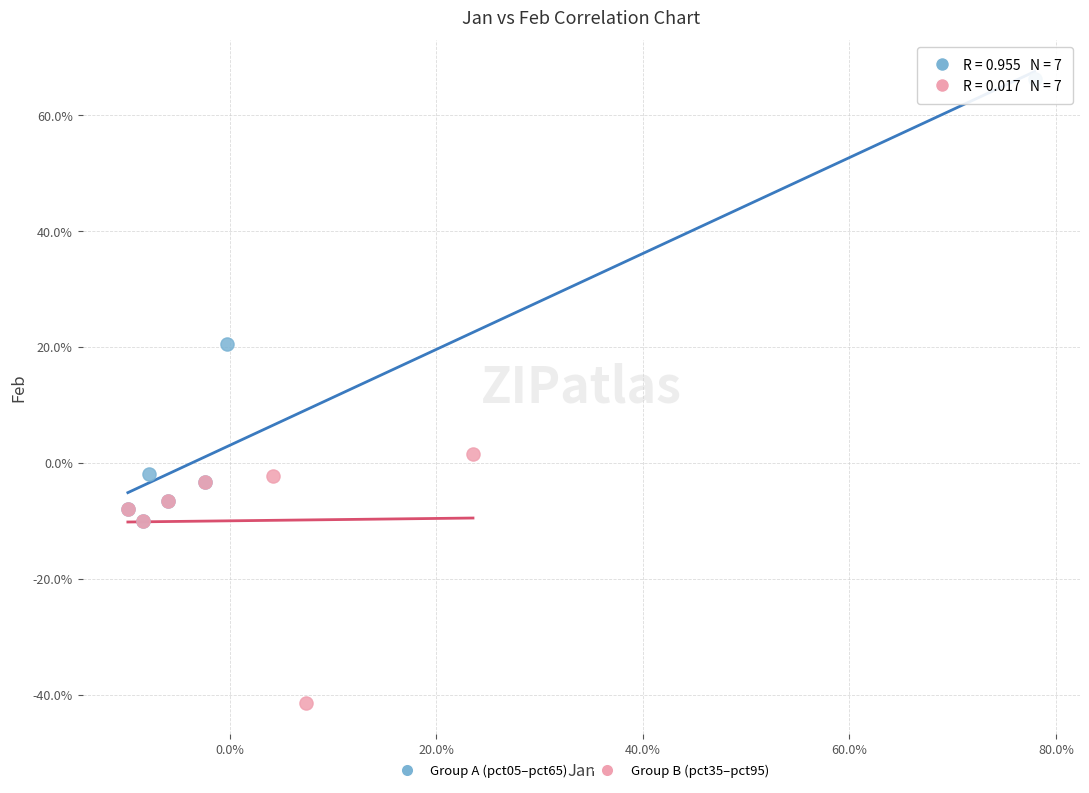

Which series reaches the minimum Y coordinate?

Group B (pct35–pct95)